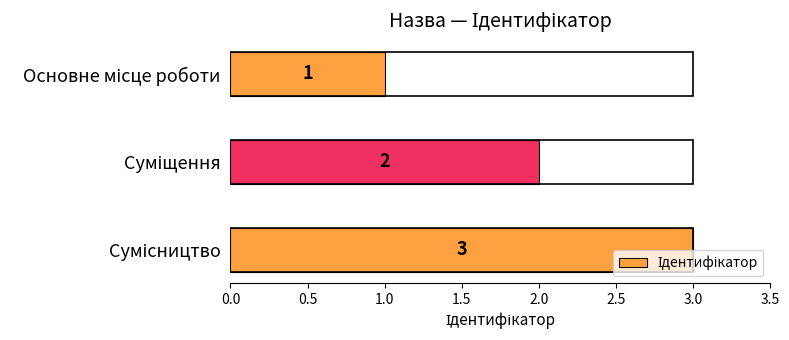

How many values are between 1 and 3?

3